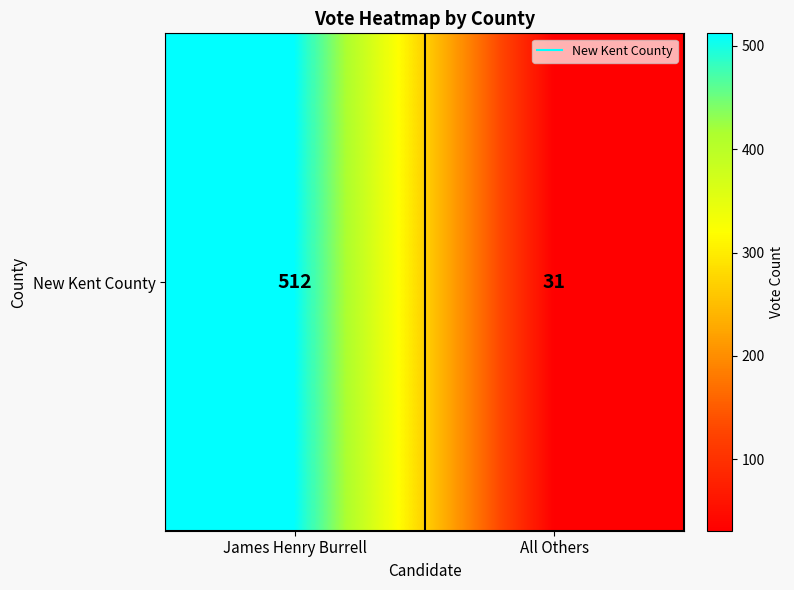

Which has a higher value, All Others or James Henry Burrell?

James Henry Burrell